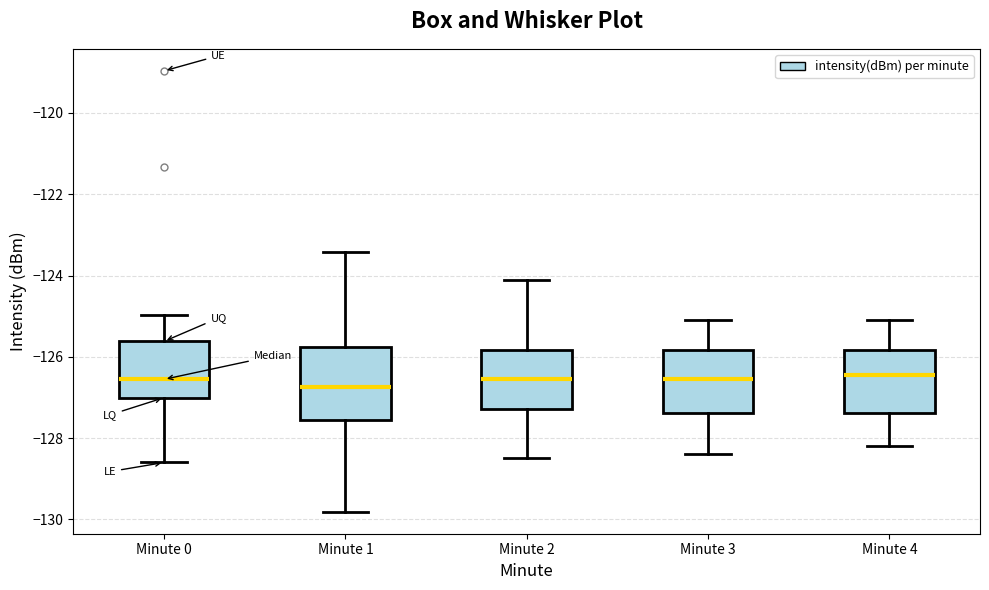

Reading left to right, read every box against the y-axis: the position of its median line, the range the box covers, and the ends of its whiskers. The values are not printed on the chart, so give them approximately, as read against the axis.

Minute 0: median -126.6, box -127.0 to -125.6, whiskers -128.6 to -125.0
Minute 1: median -126.8, box -127.6 to -125.8, whiskers -129.8 to -123.4
Minute 2: median -126.6, box -127.2 to -125.8, whiskers -128.4 to -124.0
Minute 3: median -126.6, box -127.4 to -125.8, whiskers -128.4 to -125.0
Minute 4: median -126.4, box -127.4 to -125.8, whiskers -128.2 to -125.0